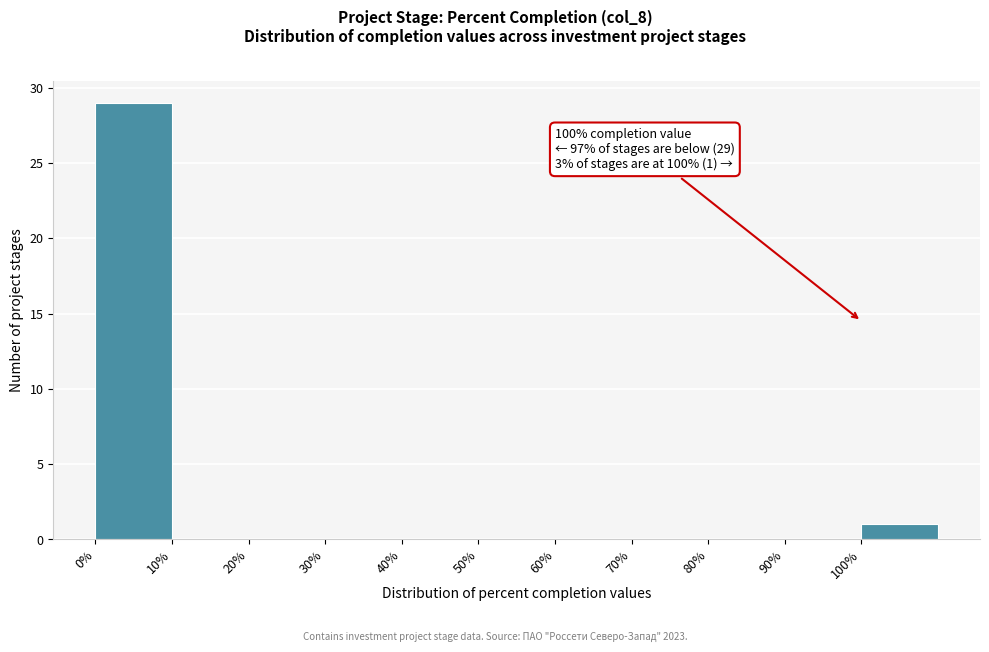

Over which range of the x-axis is the bar tallest?

0 to 10